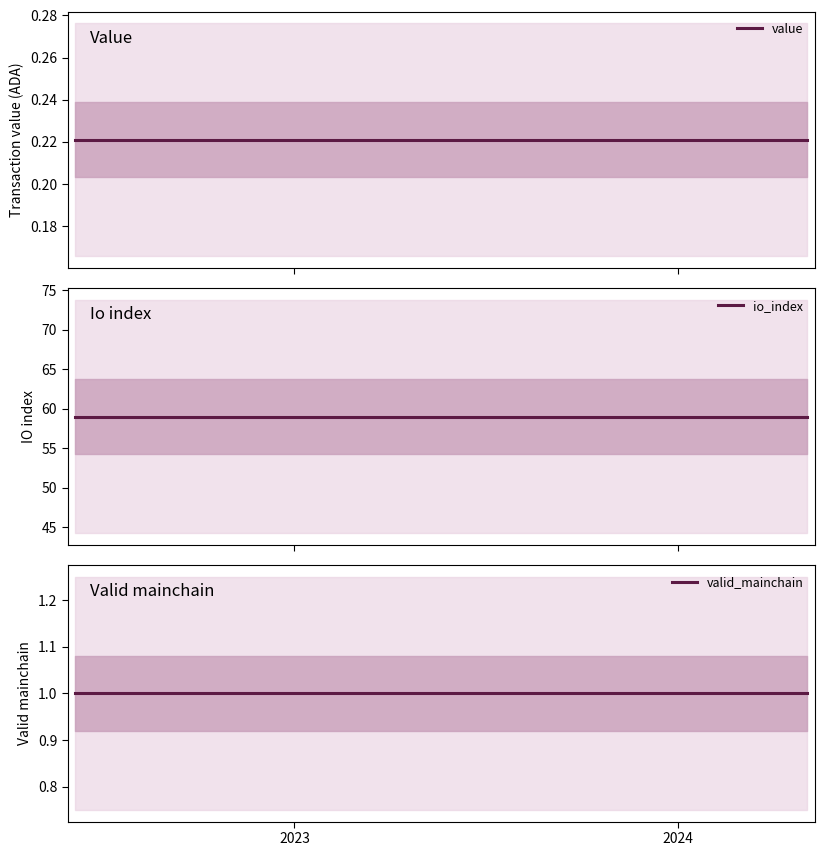

True or false: valid_mainchain and value cross at least once.

False